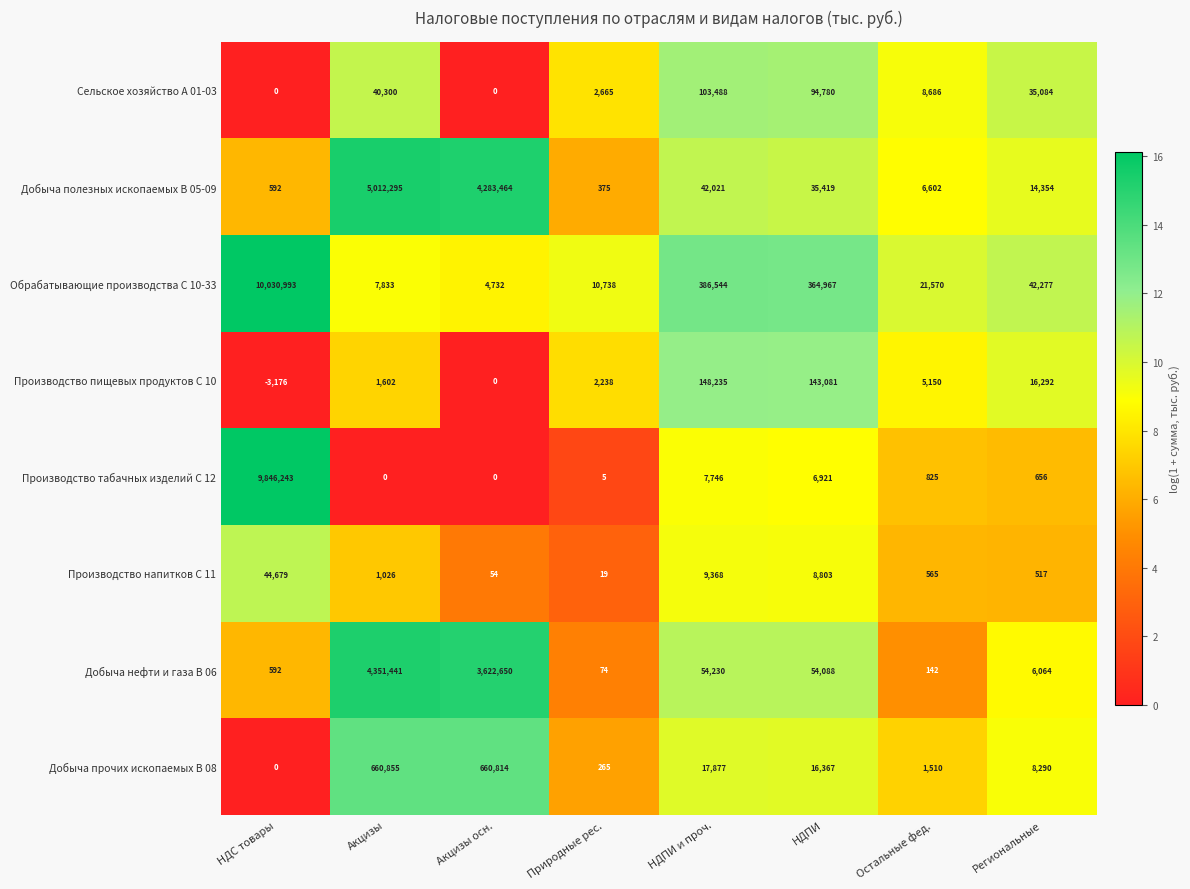

Rank the categories by Производство пищевых продуктов С 10 value from highest to lowest.

НДПИ и проч., НДПИ, Региональные, Остальные фед., Природные рес., Акцизы, Акцизы осн., НДС товары